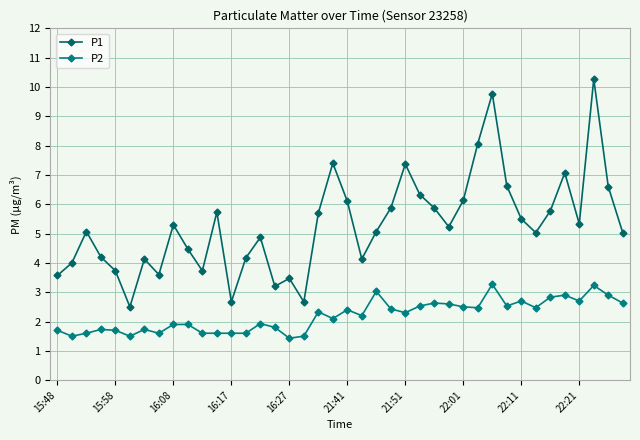

Count the number of categories in the chart.

40